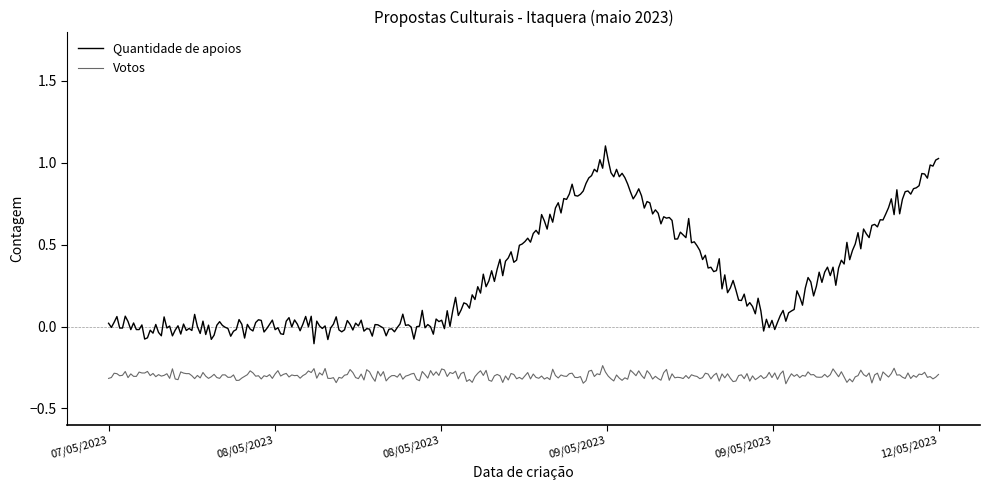

True or false: Quantidade de apoios and Votos intersect in this chart.

False